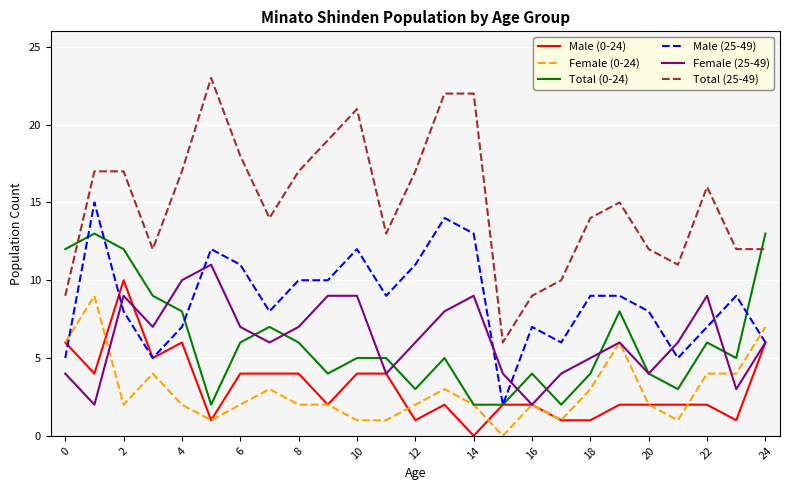

Reading left to right, transcribe all the data shown in this chart.

Male (0-24): 6	4	10	5	6	1	4	4	4	2	4	4	1	2	0	2	2	1	1	2	2	2	2	1	6
Female (0-24): 6	9	2	4	2	1	2	3	2	2	1	1	2	3	2	0	2	1	3	6	2	1	4	4	7
Total (0-24): 12	13	12	9	8	2	6	7	6	4	5	5	3	5	2	2	4	2	4	8	4	3	6	5	13
Male (25-49): 5	15	8	5	7	12	11	8	10	10	12	9	11	14	13	2	7	6	9	9	8	5	7	9	6
Female (25-49): 4	2	9	7	10	11	7	6	7	9	9	4	6	8	9	4	2	4	5	6	4	6	9	3	6
Total (25-49): 9	17	17	12	17	23	18	14	17	19	21	13	17	22	22	6	9	10	14	15	12	11	16	12	12